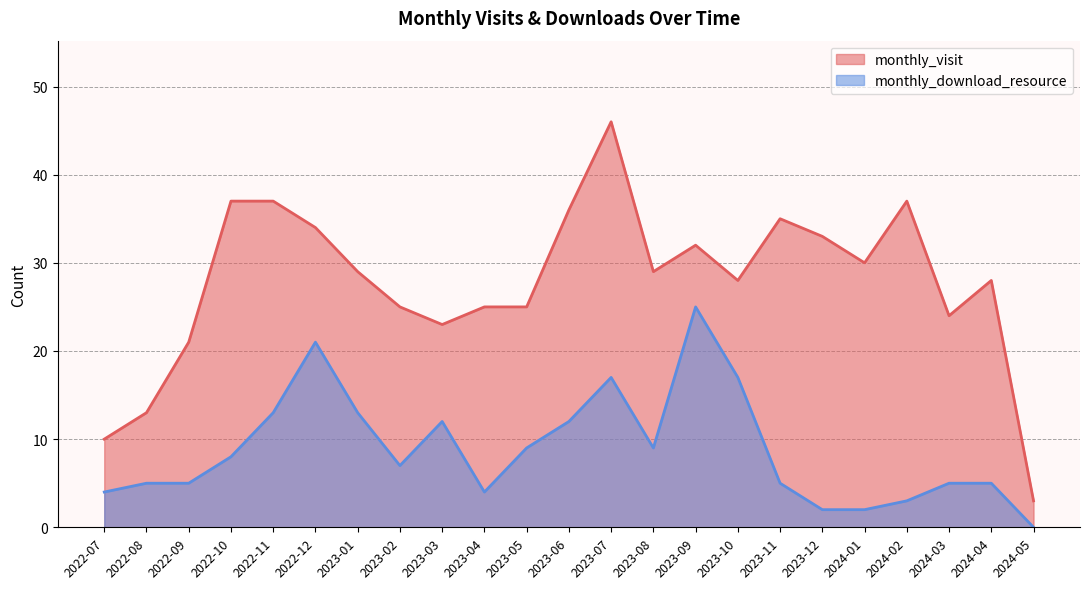

Which series has the largest range (max minus min)?

monthly_visit